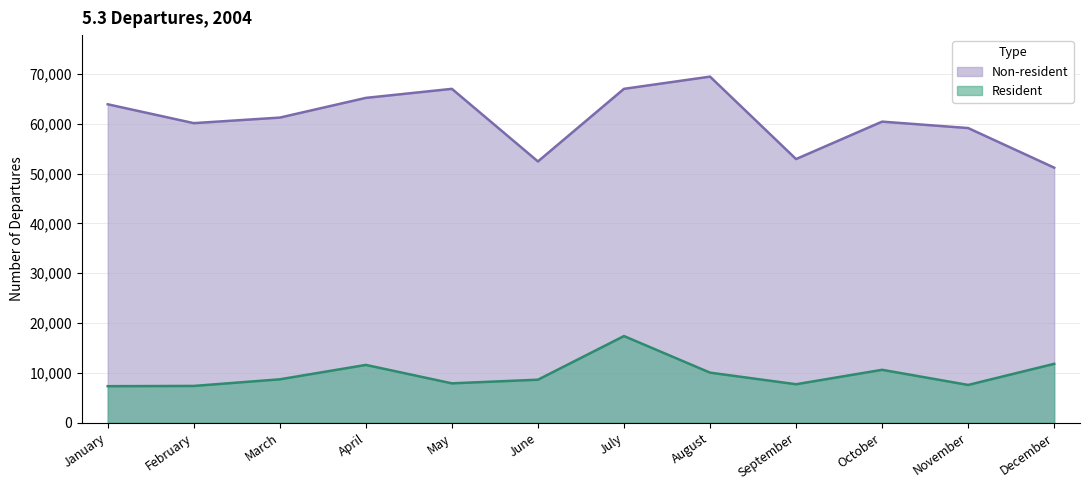

List the series in order of their overall mean, lowest first.

Resident, Non-resident